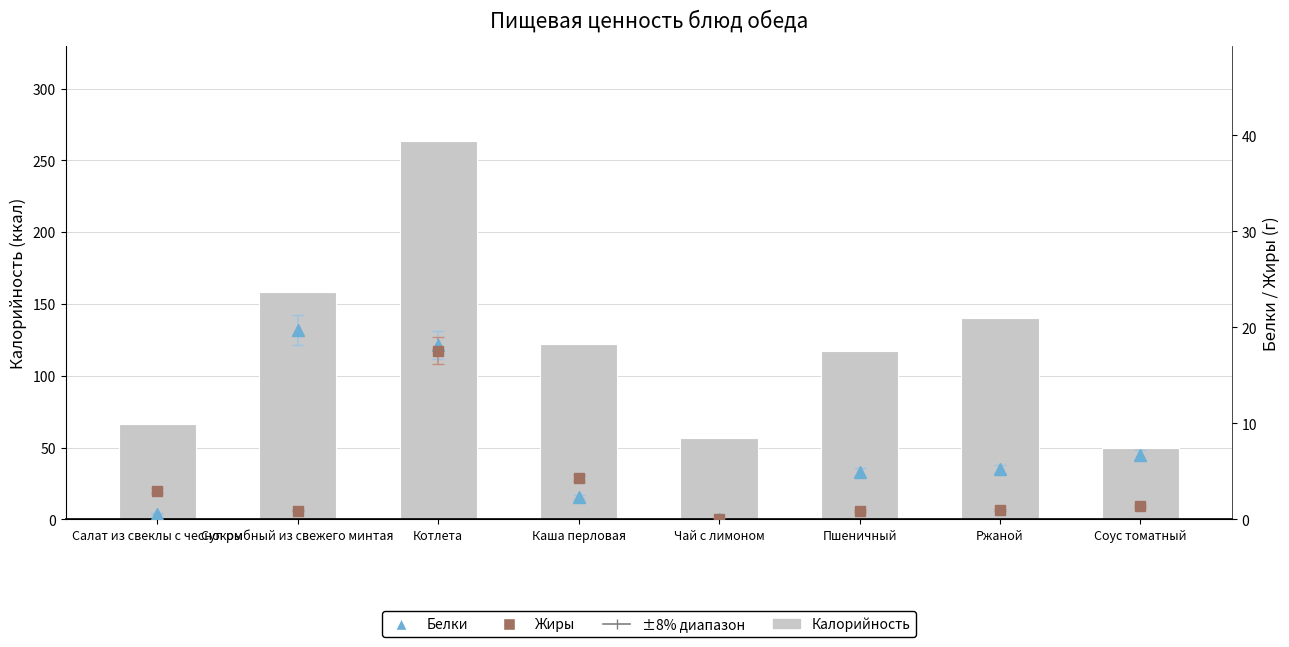

At Котлета, list the series in order from largest to smallest.

Калорийность, Белки, Жиры